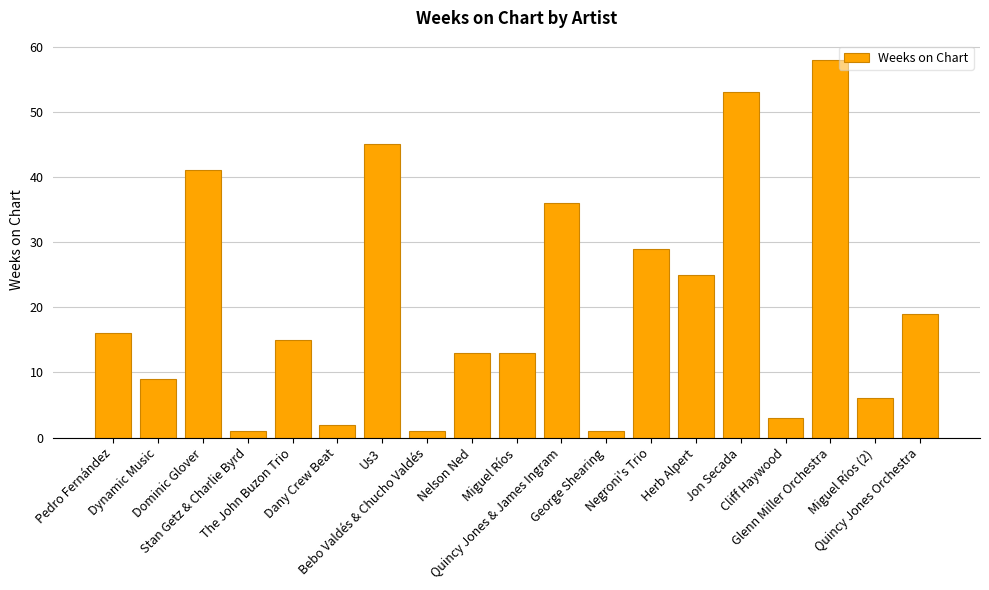

Approximately how many times larger is the value at Jon Secada compared to Cliff Haywood?

17.7